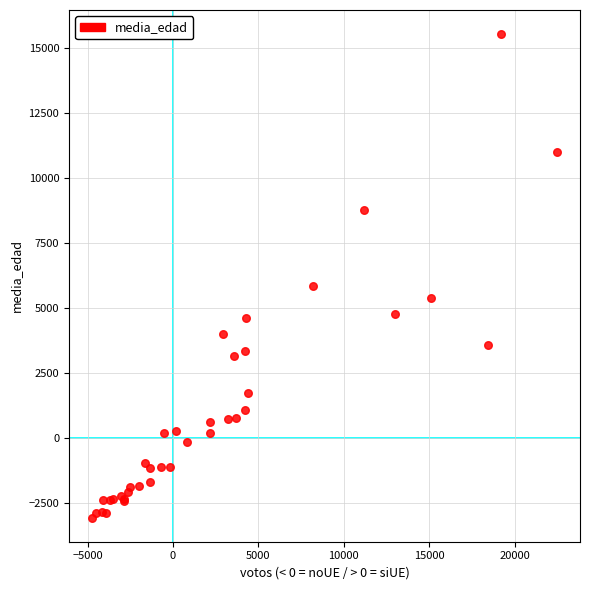

What Y value in the scatter plot is closest to 6229?

5829.5